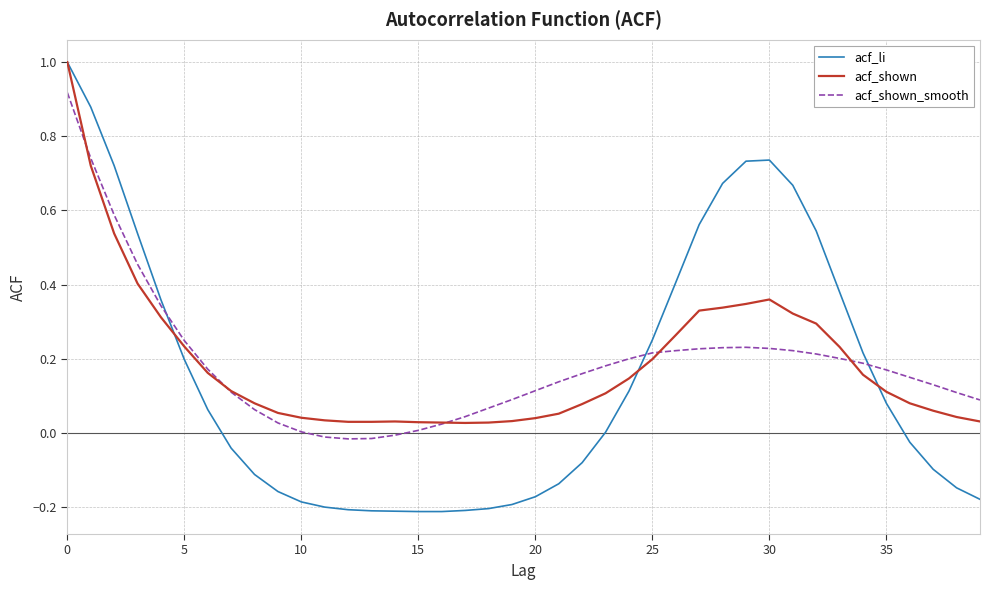

What is the maximum value shown in the chart?

1.0